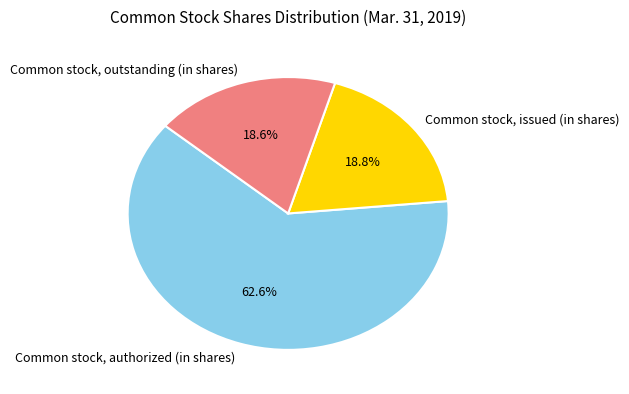

What percentage is NOT represented by Common stock, issued (in shares)?

81.2%